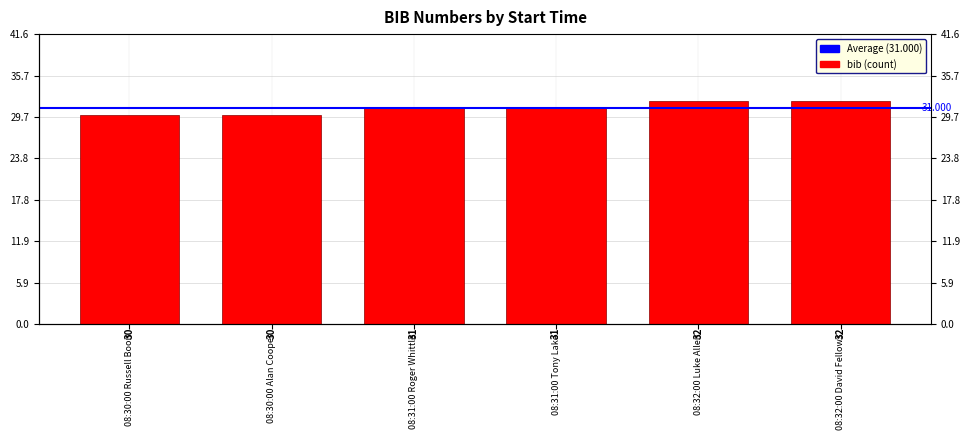

How many series are shown in this chart?

1